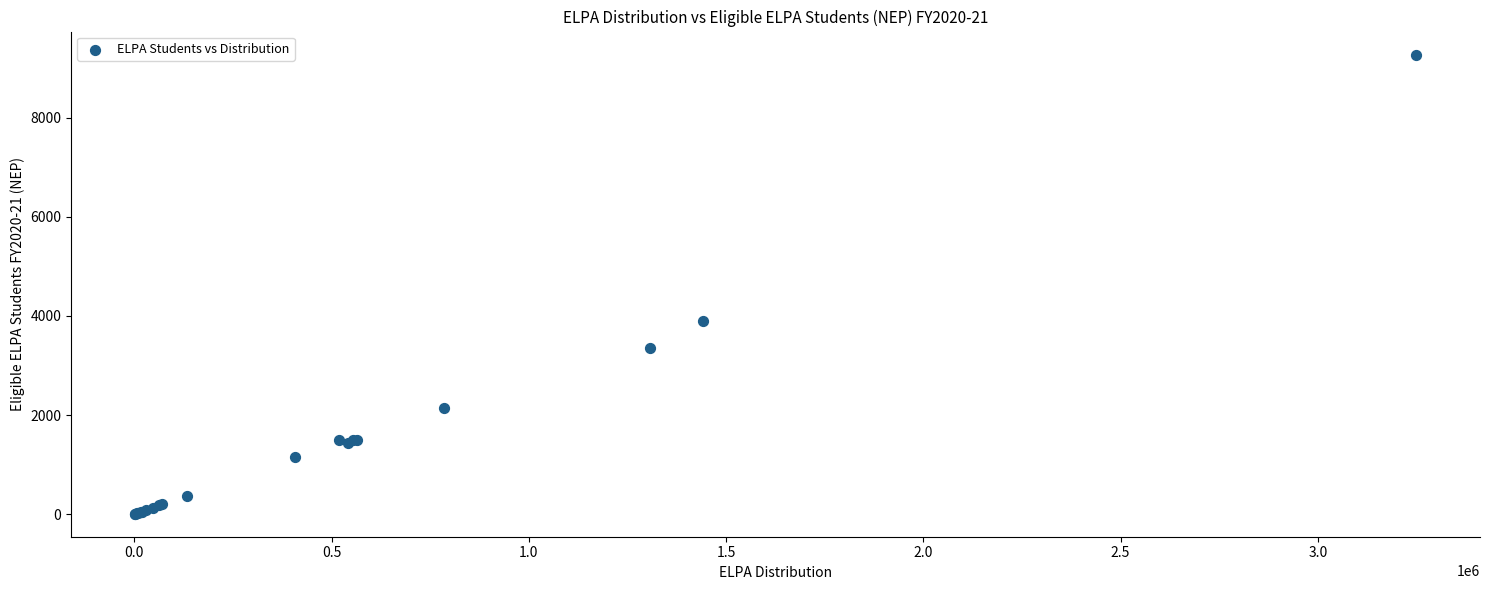

What Y value in the scatter plot is closest to 4643?

3903